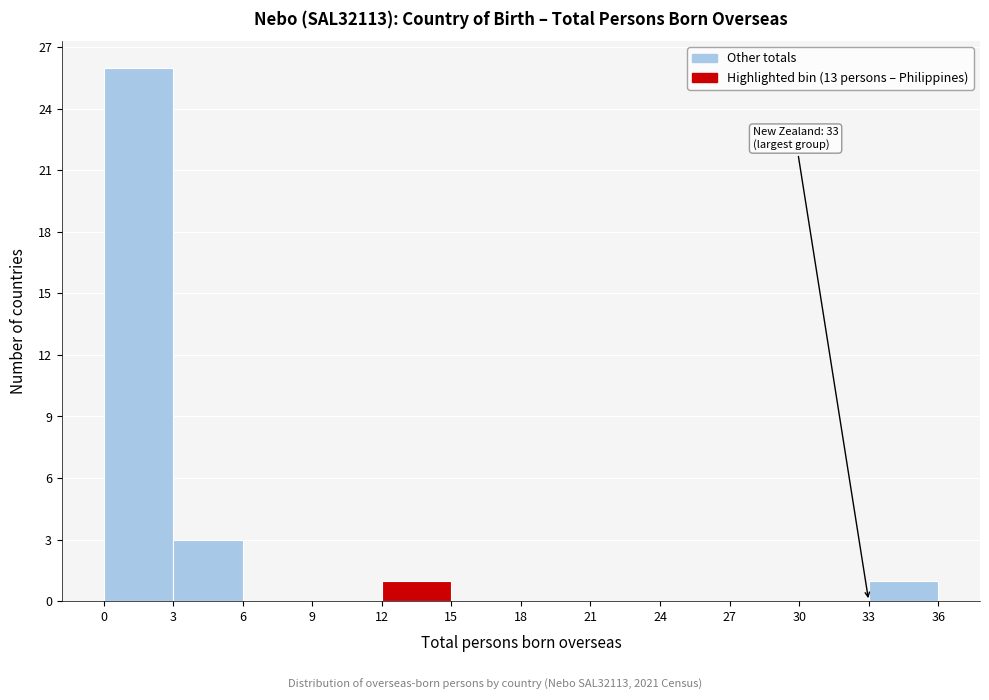

Which range on the x-axis has the tallest bar?

0 to 3